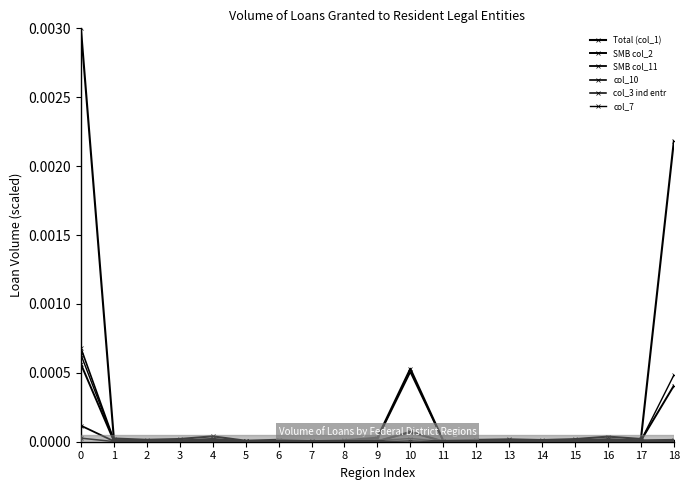

Which series has the largest total across all categories?

Total (col_1)